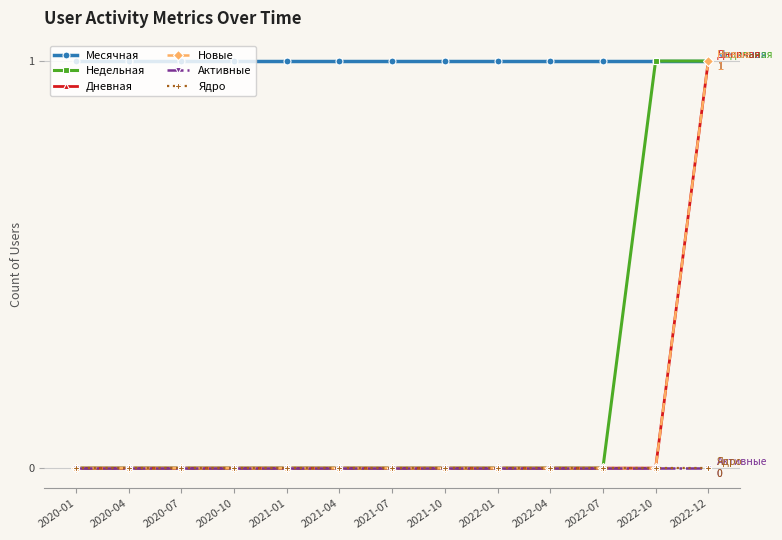

Reading left to right, extract all data points from this chart.

Месячная: 2020-01=1	2020-04=1	2020-07=1	2020-10=1	2021-01=1	2021-04=1	2021-07=1	2021-10=1	2022-01=1	2022-04=1	2022-07=1	2022-10=1	2022-12=1
Недельная: 2020-01=0	2020-04=0	2020-07=0	2020-10=0	2021-01=0	2021-04=0	2021-07=0	2021-10=0	2022-01=0	2022-04=0	2022-07=0	2022-10=1	2022-12=1
Дневная: 2020-01=0	2020-04=0	2020-07=0	2020-10=0	2021-01=0	2021-04=0	2021-07=0	2021-10=0	2022-01=0	2022-04=0	2022-07=0	2022-10=0	2022-12=1
Новые: 2020-01=0	2020-04=0	2020-07=0	2020-10=0	2021-01=0	2021-04=0	2021-07=0	2021-10=0	2022-01=0	2022-04=0	2022-07=0	2022-10=0	2022-12=1
Активные: 2020-01=0	2020-04=0	2020-07=0	2020-10=0	2021-01=0	2021-04=0	2021-07=0	2021-10=0	2022-01=0	2022-04=0	2022-07=0	2022-10=0	2022-12=0
Ядро: 2020-01=0	2020-04=0	2020-07=0	2020-10=0	2021-01=0	2021-04=0	2021-07=0	2021-10=0	2022-01=0	2022-04=0	2022-07=0	2022-10=0	2022-12=0